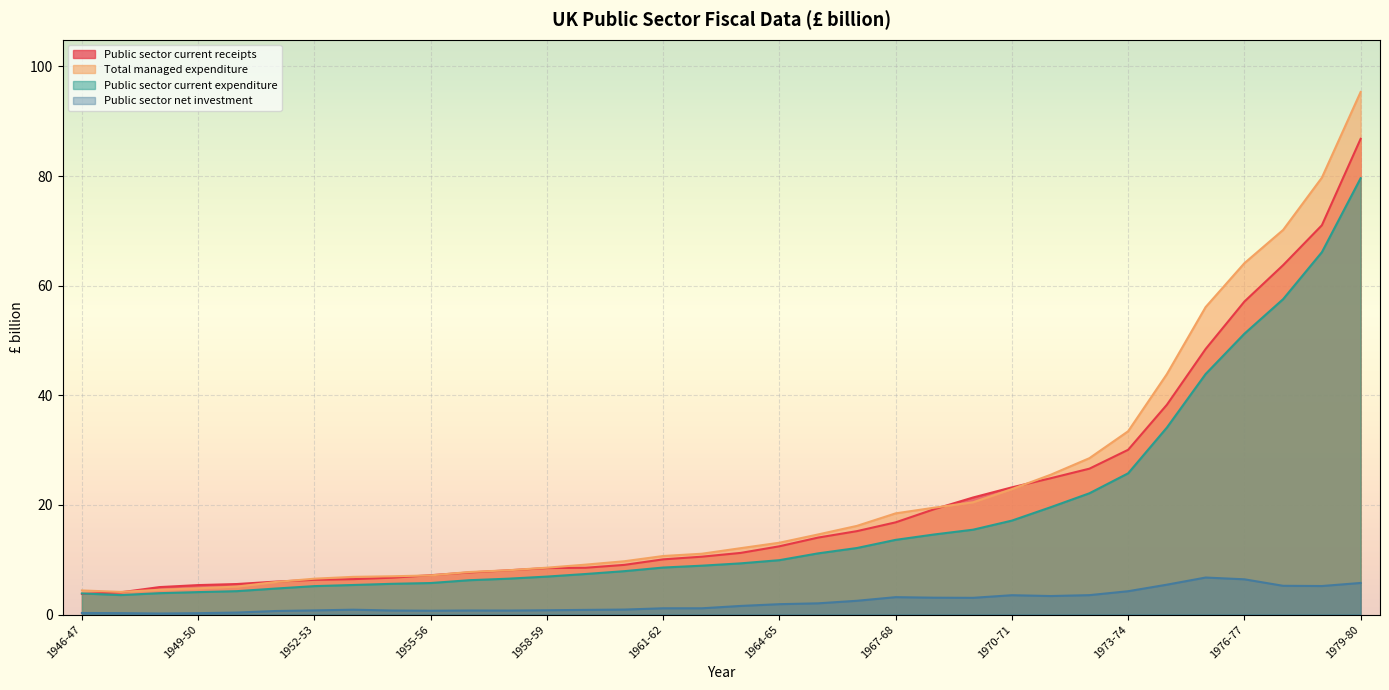

How many lines are shown in the chart?

4